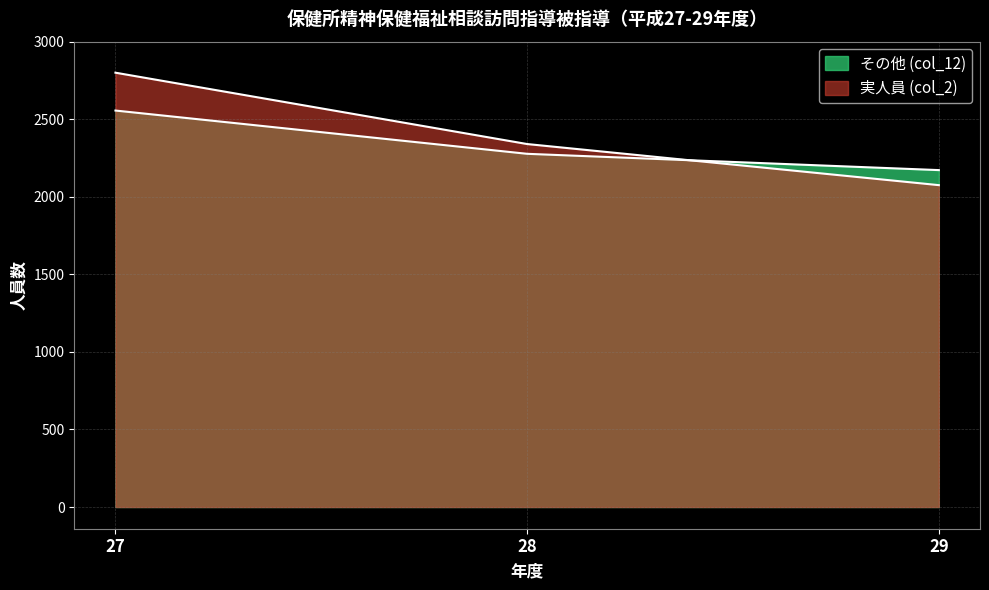

What are all the series names shown in the legend?

その他 (col_12), 実人員 (col_2)